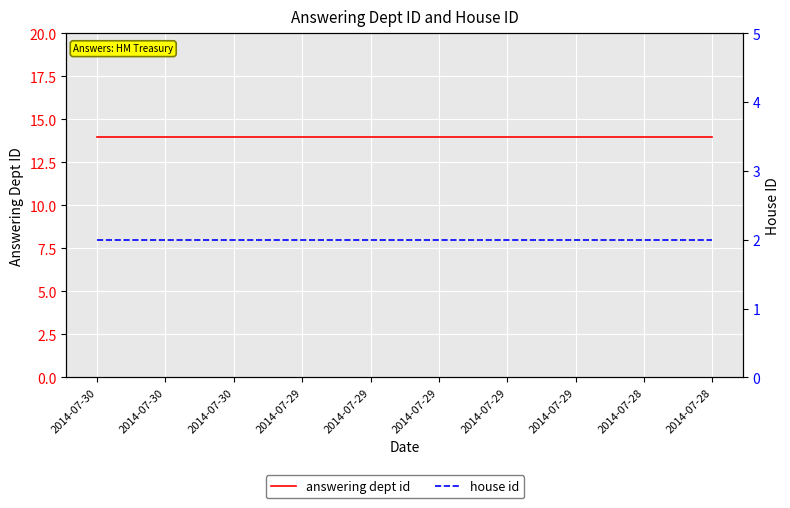

What are all the series names shown in the legend?

answering dept id, house id